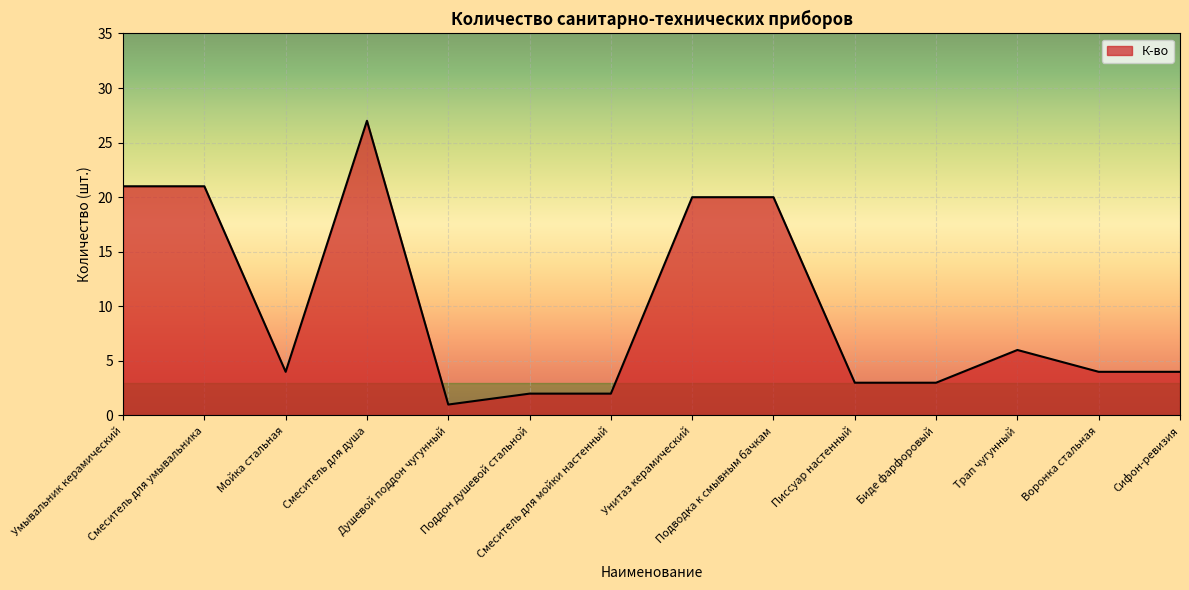

Is it true that the value at Трап чугунный is 2?

False